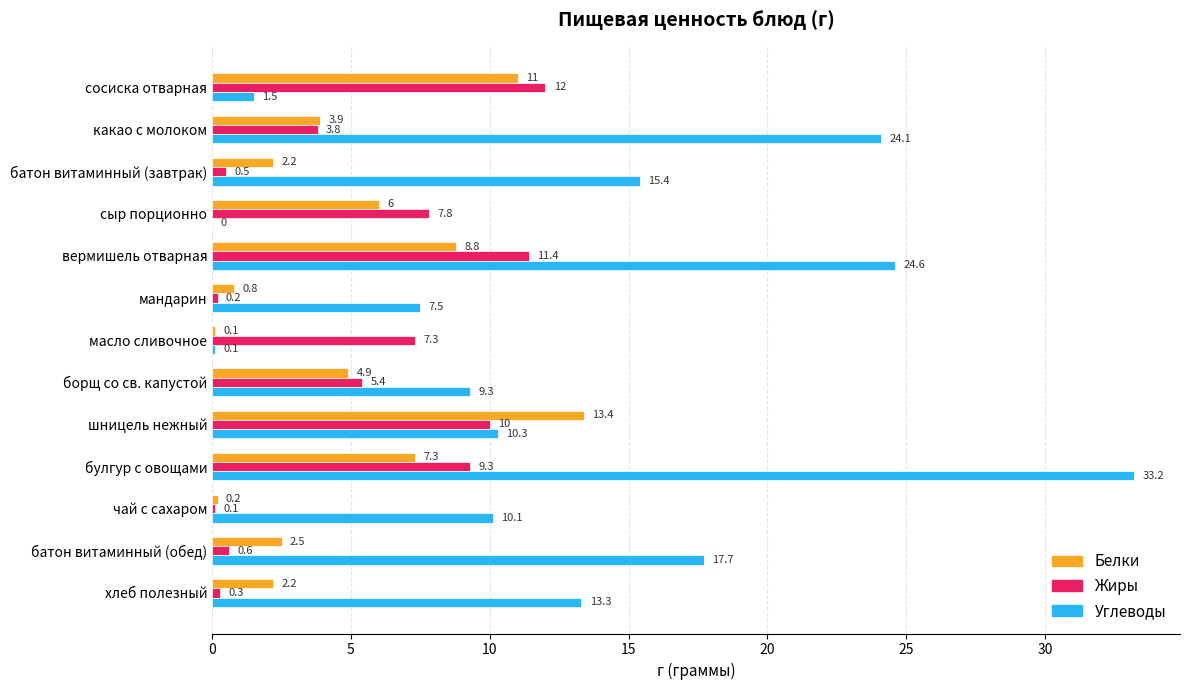

How many series are shown in this chart?

3